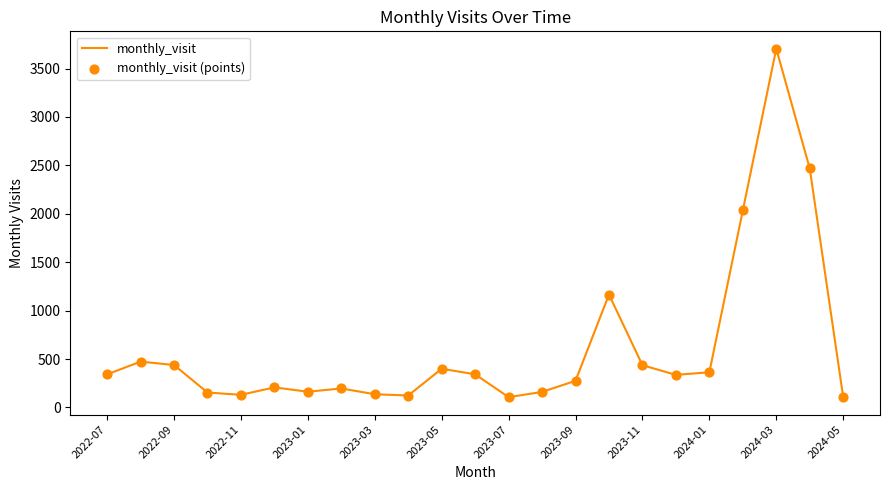

What is the smallest value displayed?

106